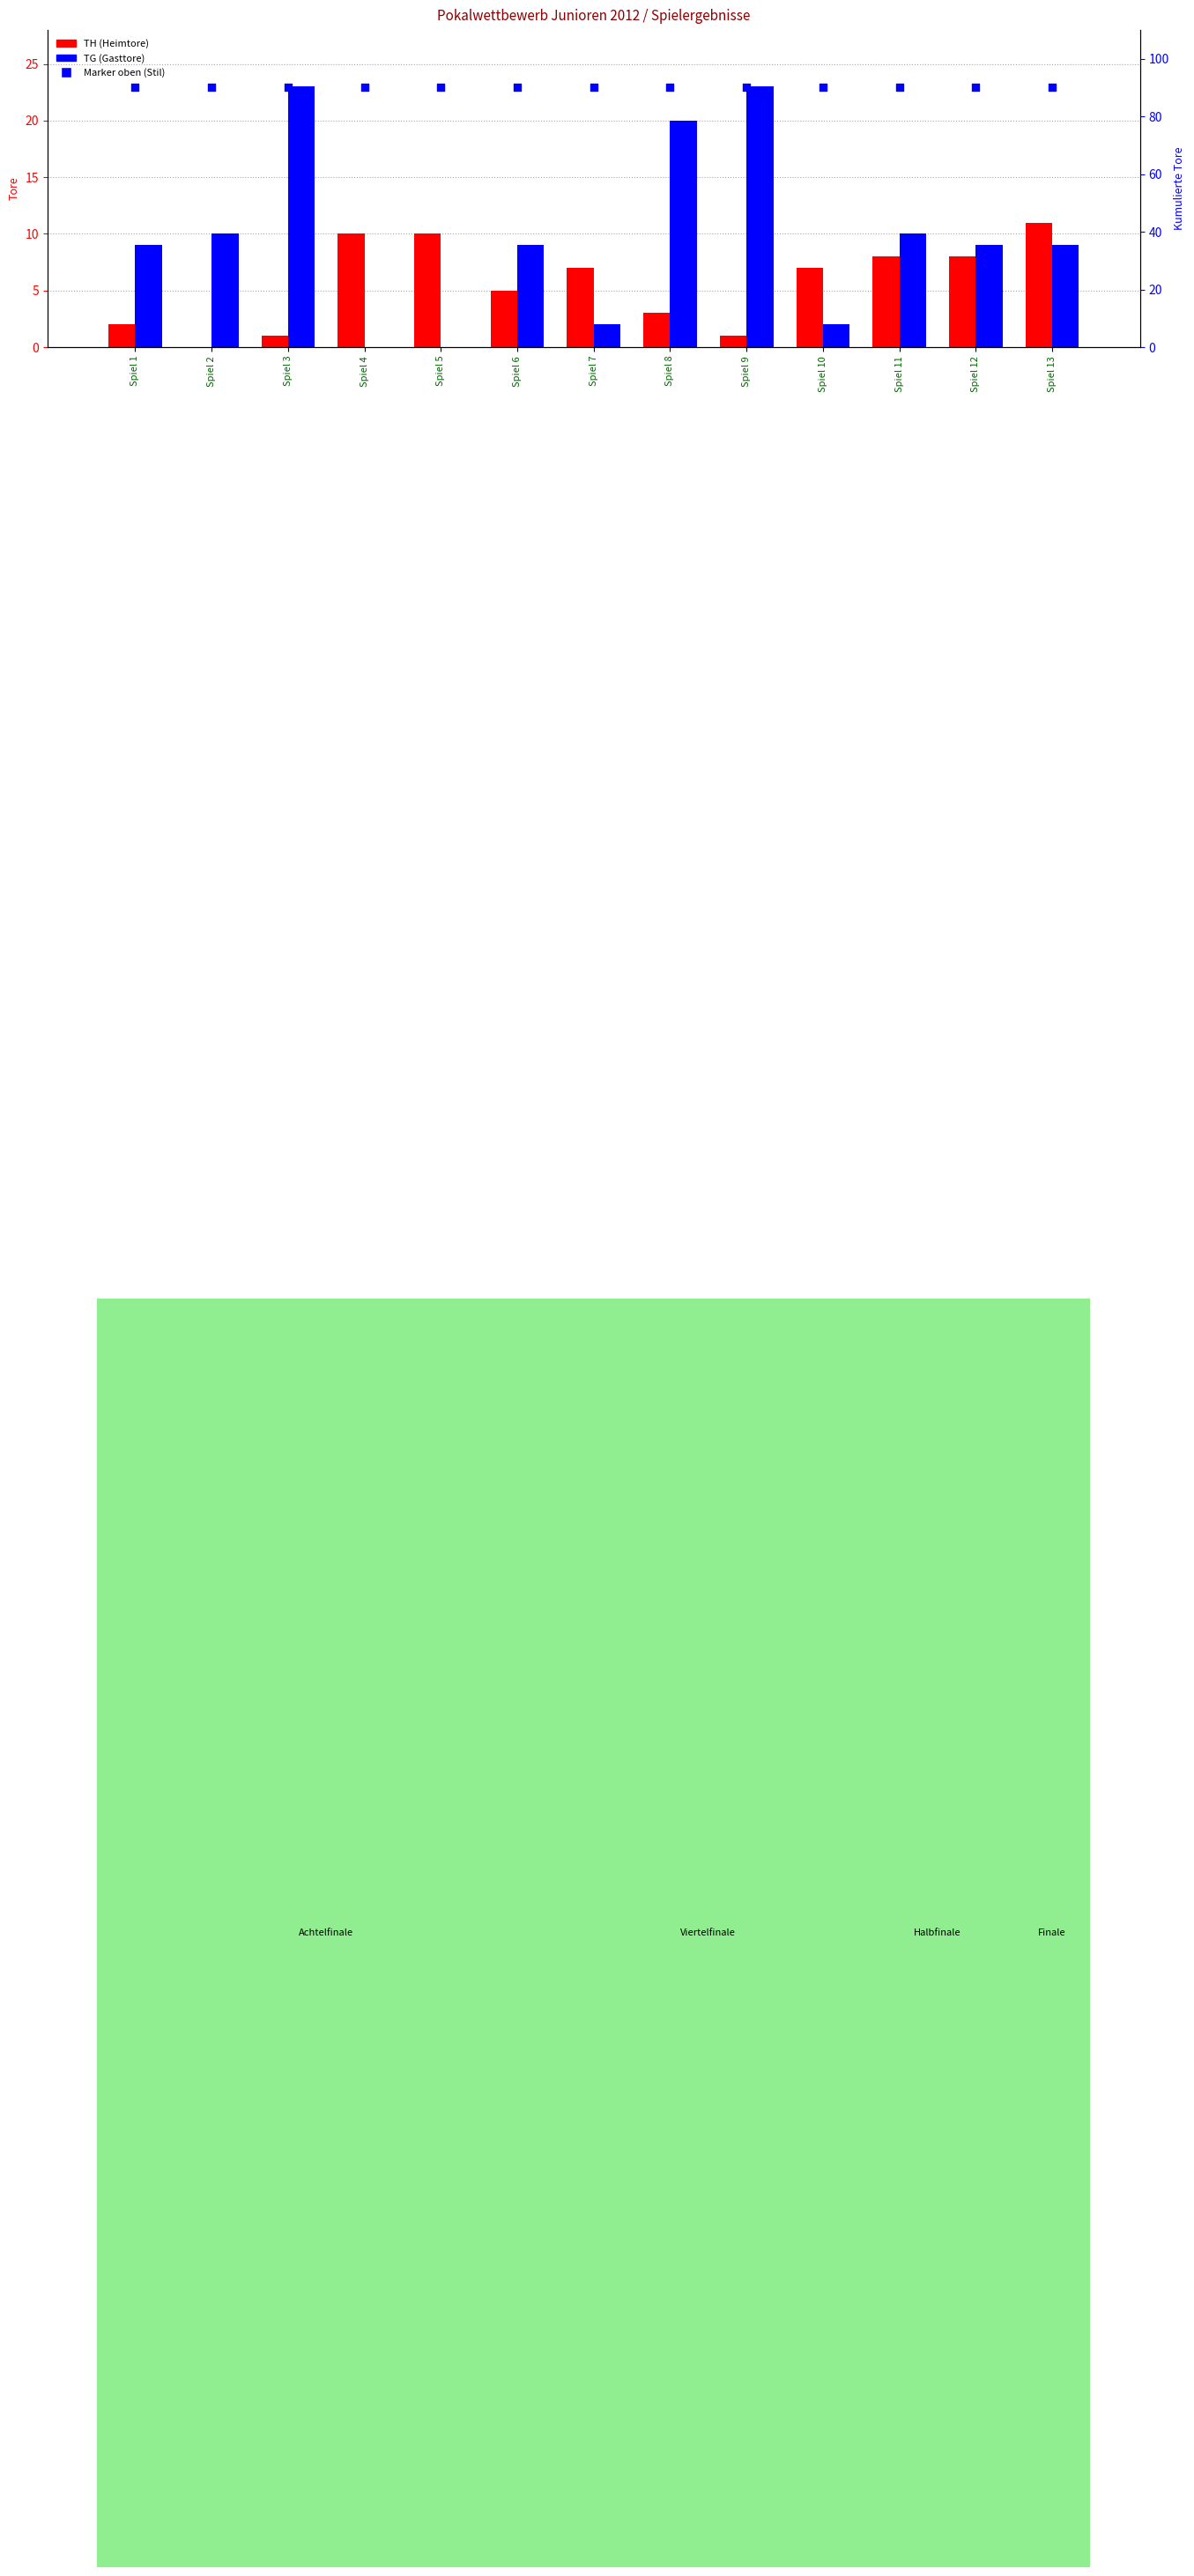

Is the value of TG (Gasttore) at Spiel 4 greater than the value of Gesamttore (% Marker) at Spiel 7?

No